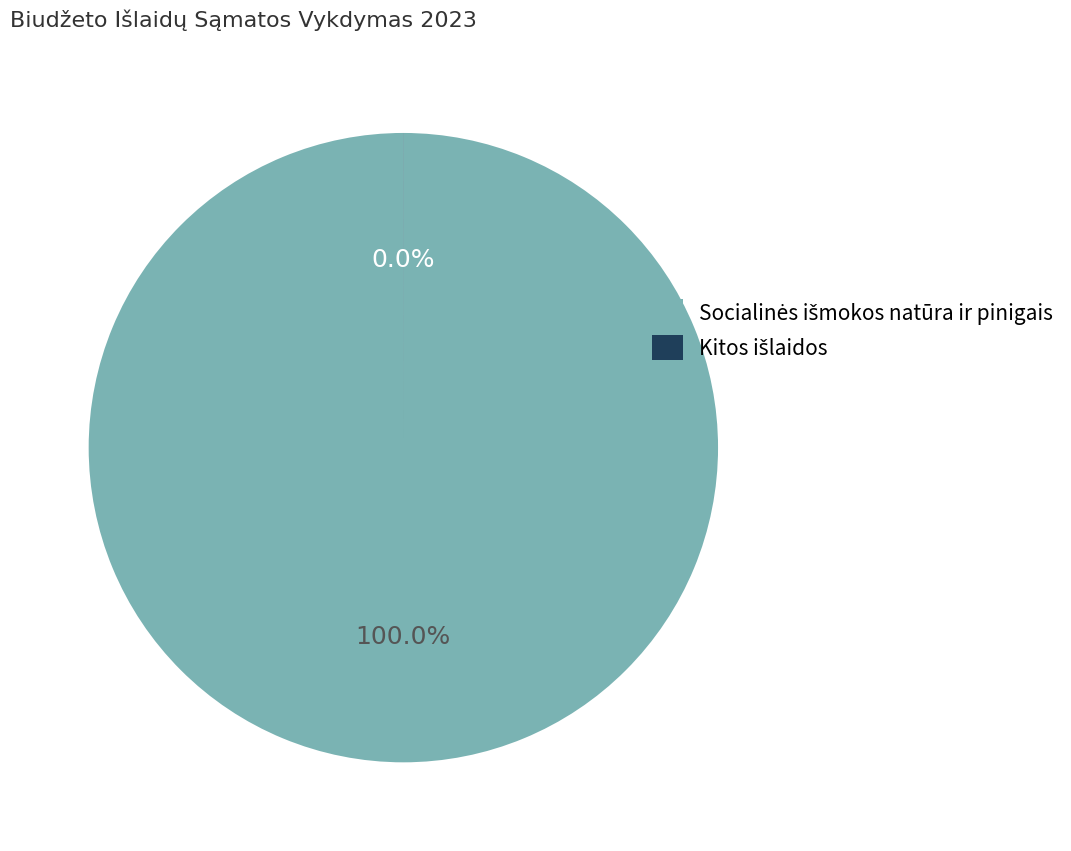

What is the change in value from Socialinės išmokos natūra ir pinigais to Kitos išlaidos?

-75290